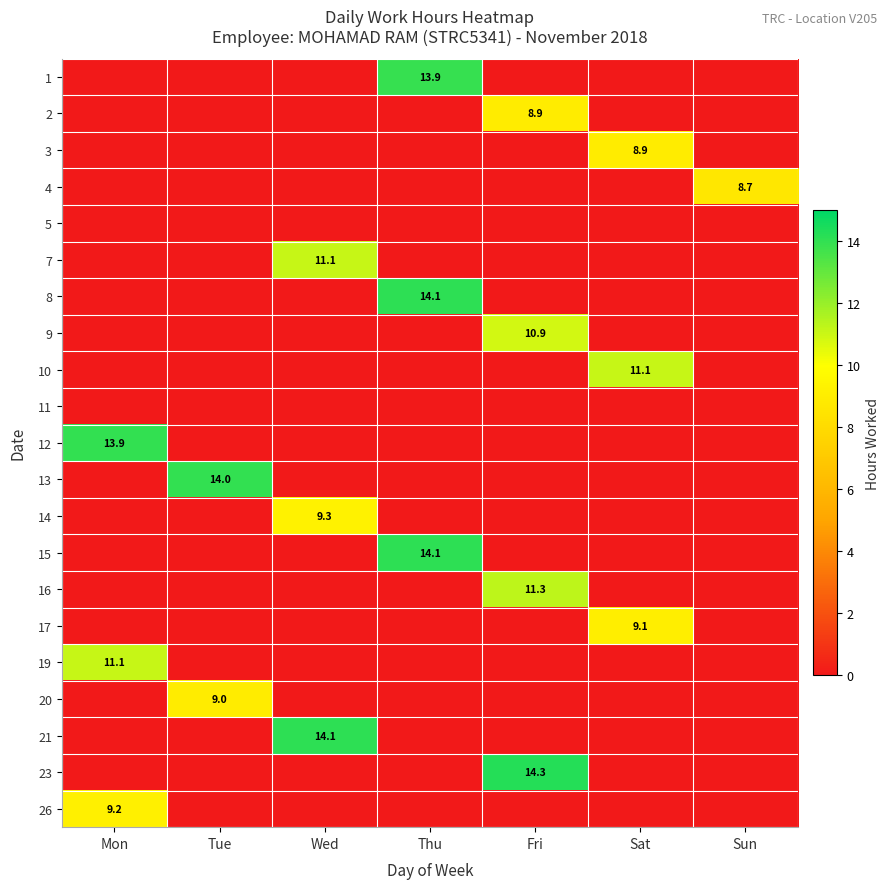

Is it true that 3 equals 8.9 at Sat?

True